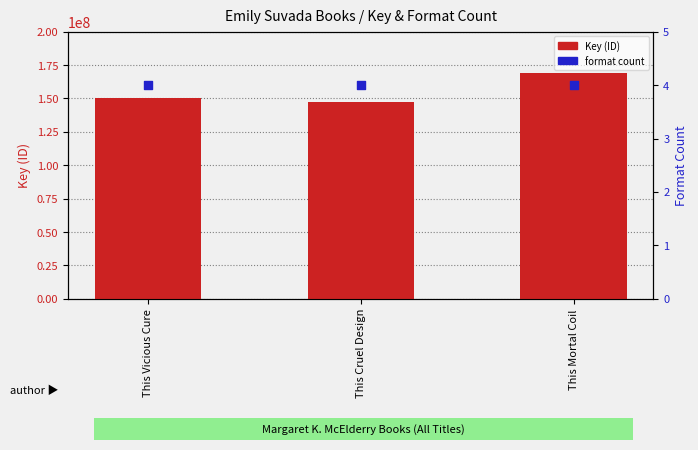

Which series has the largest total across all categories?

Key